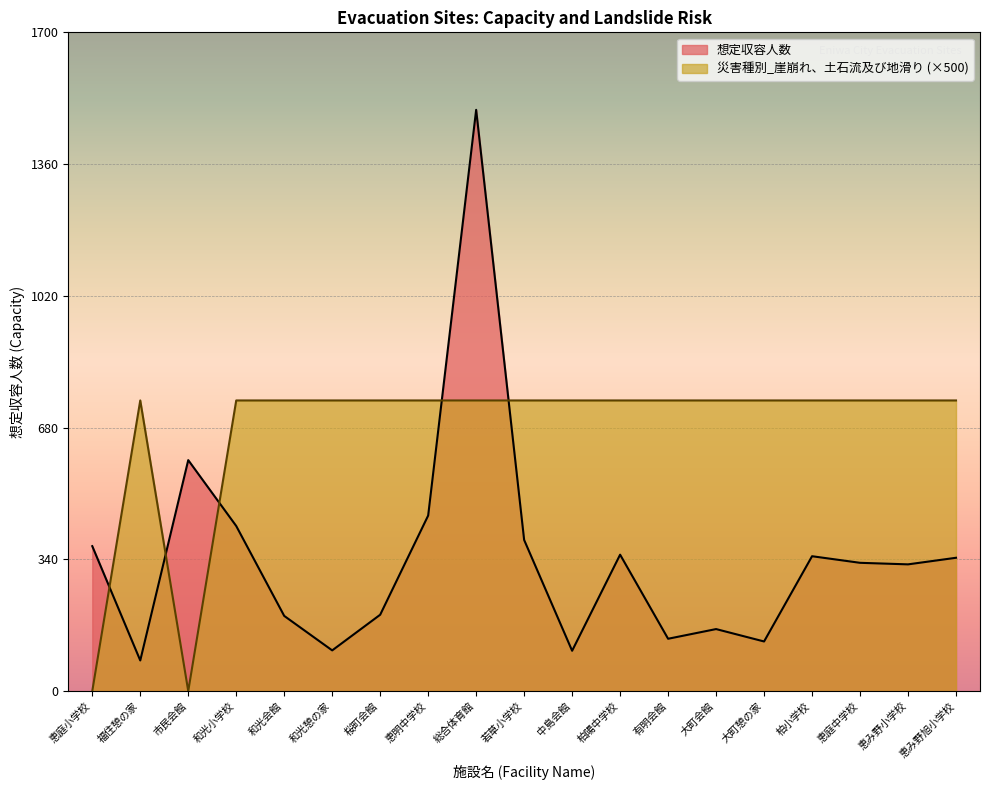

What is the difference between the maximum and minimum values in the 災害種別_崖崩れ、土石流及び地滑り series?

750